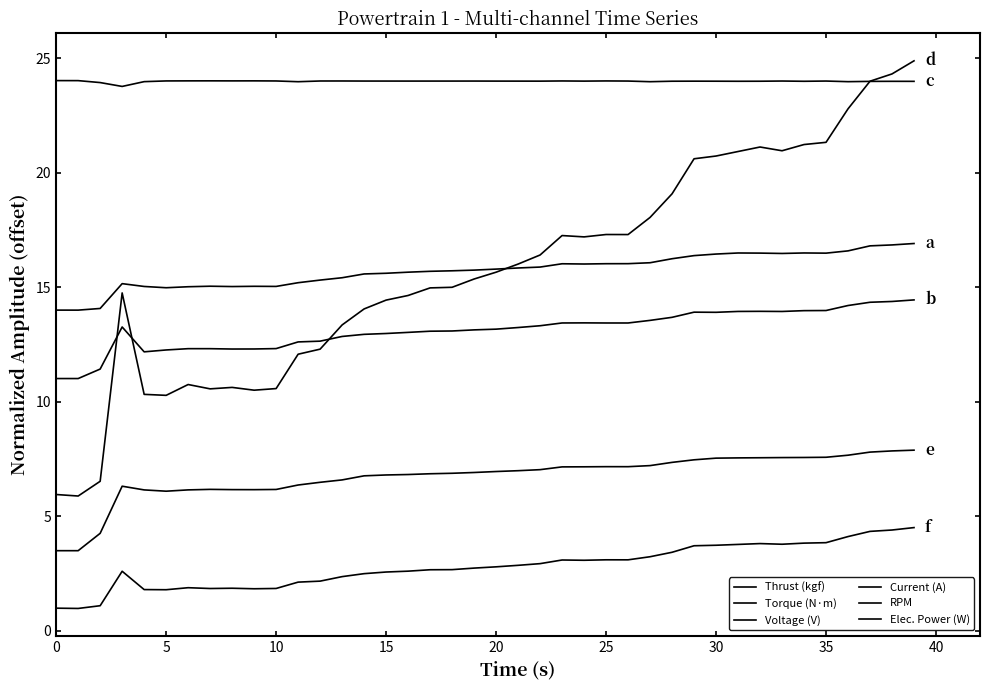

Which series has the widest spread of values?

Current (A)